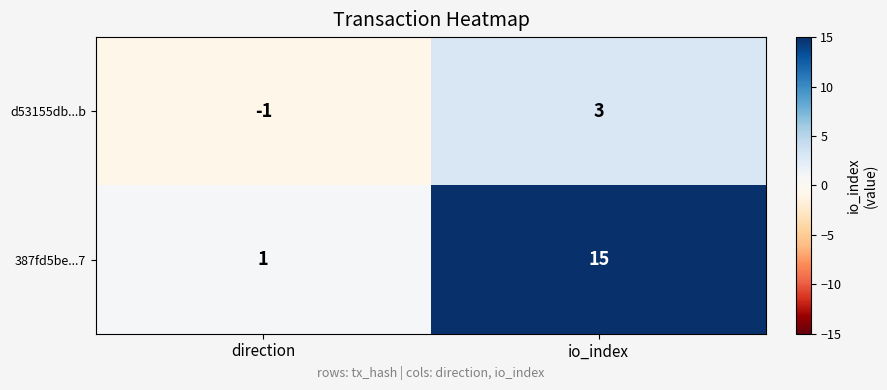

At how many categories does at least one series exceed 5?

1